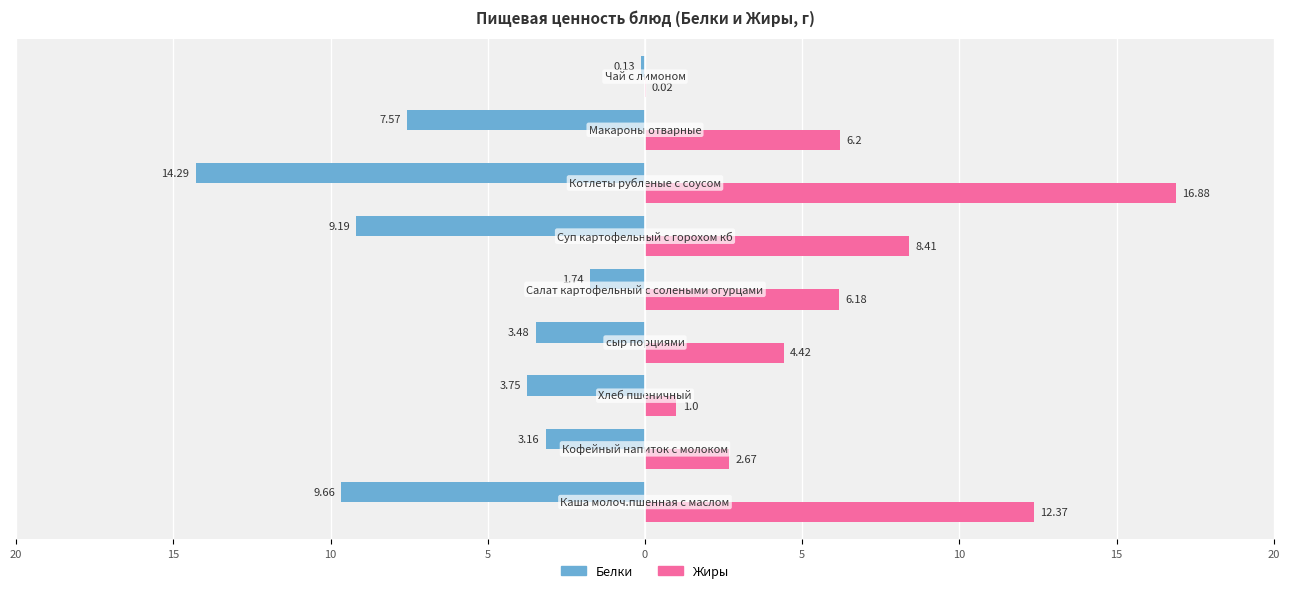

What are all the series names shown in the legend?

Белки, Жиры